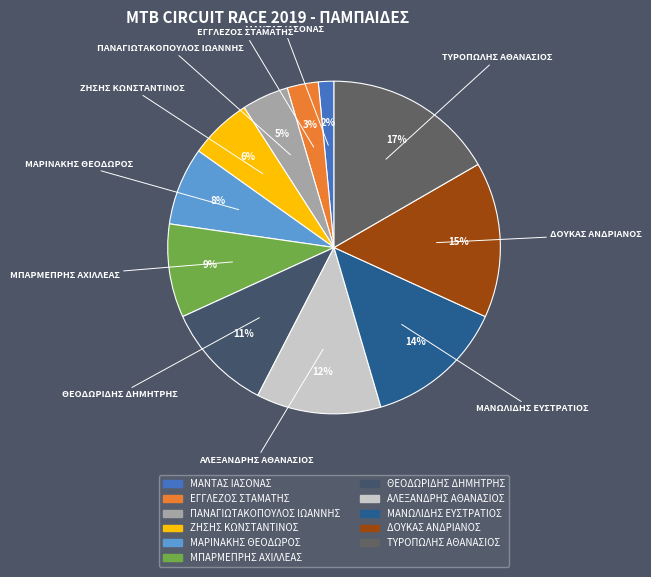

To the nearest percent, what portion does ΕΓΓΛΕΖΟΣ ΣΤΑΜΑΤΗΣ represent?

3%